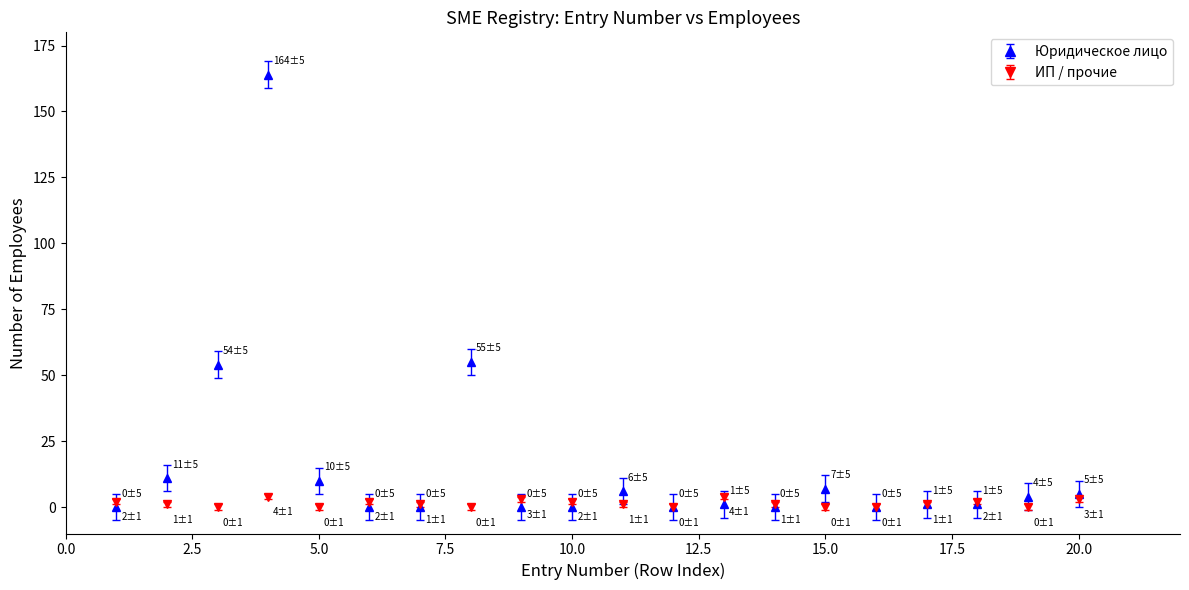

Which series has the largest range (max minus min)?

Юридическое лицо